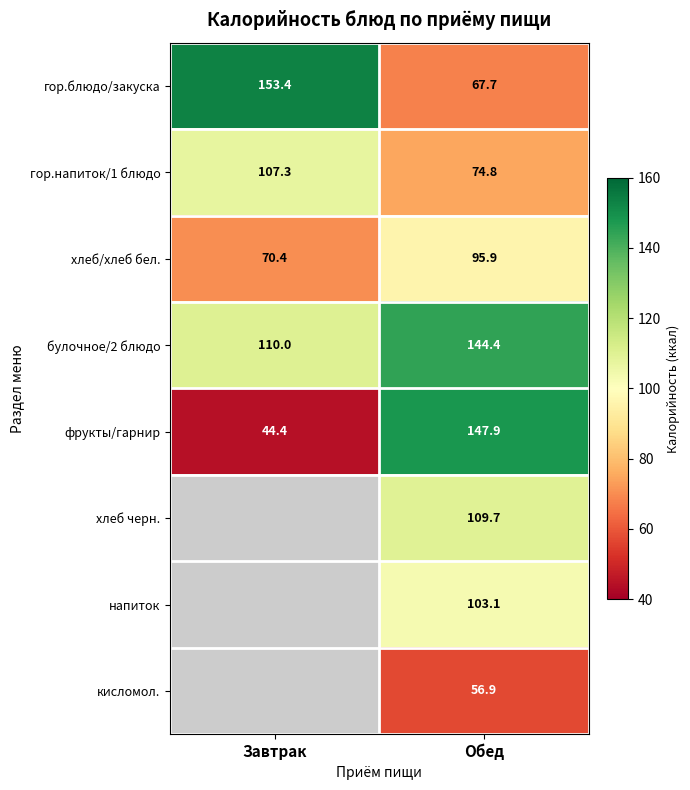

Which has a higher value, Обед or Завтрак?

Завтрак